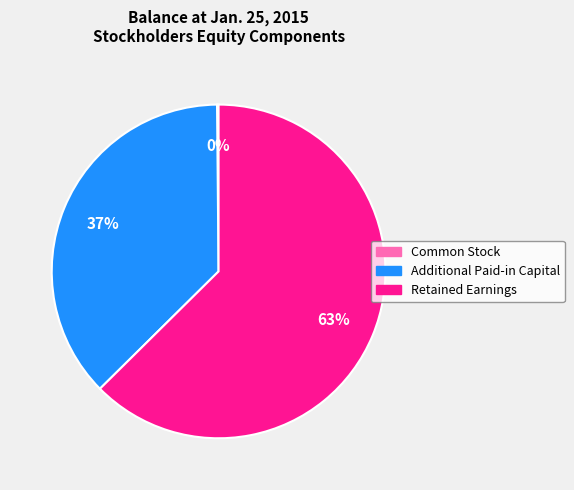

Combined, do Retained Earnings and Additional Paid-in Capital account for over 50%?

Yes